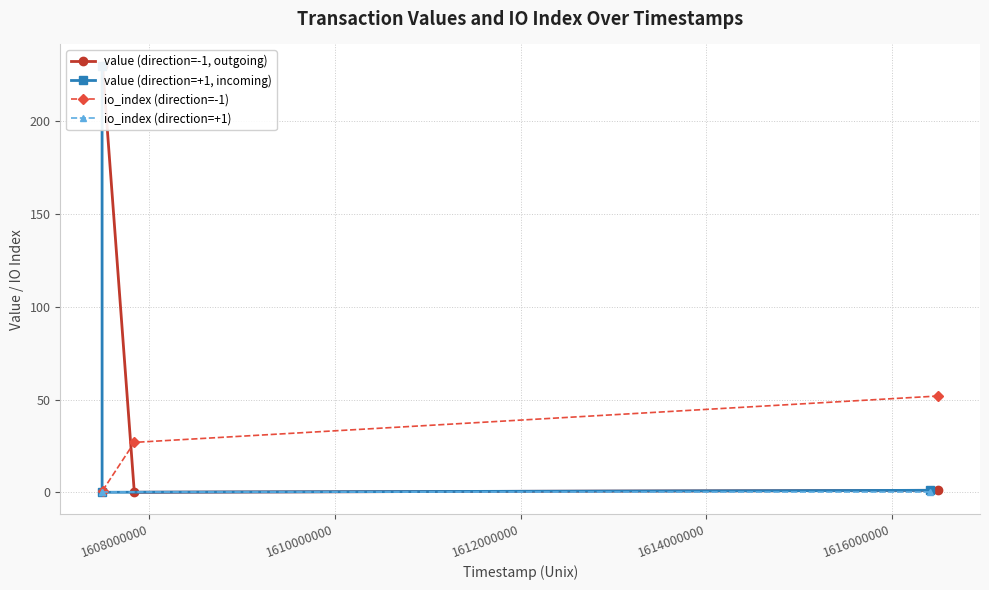

Is this an area chart (filled region under the line)?

No